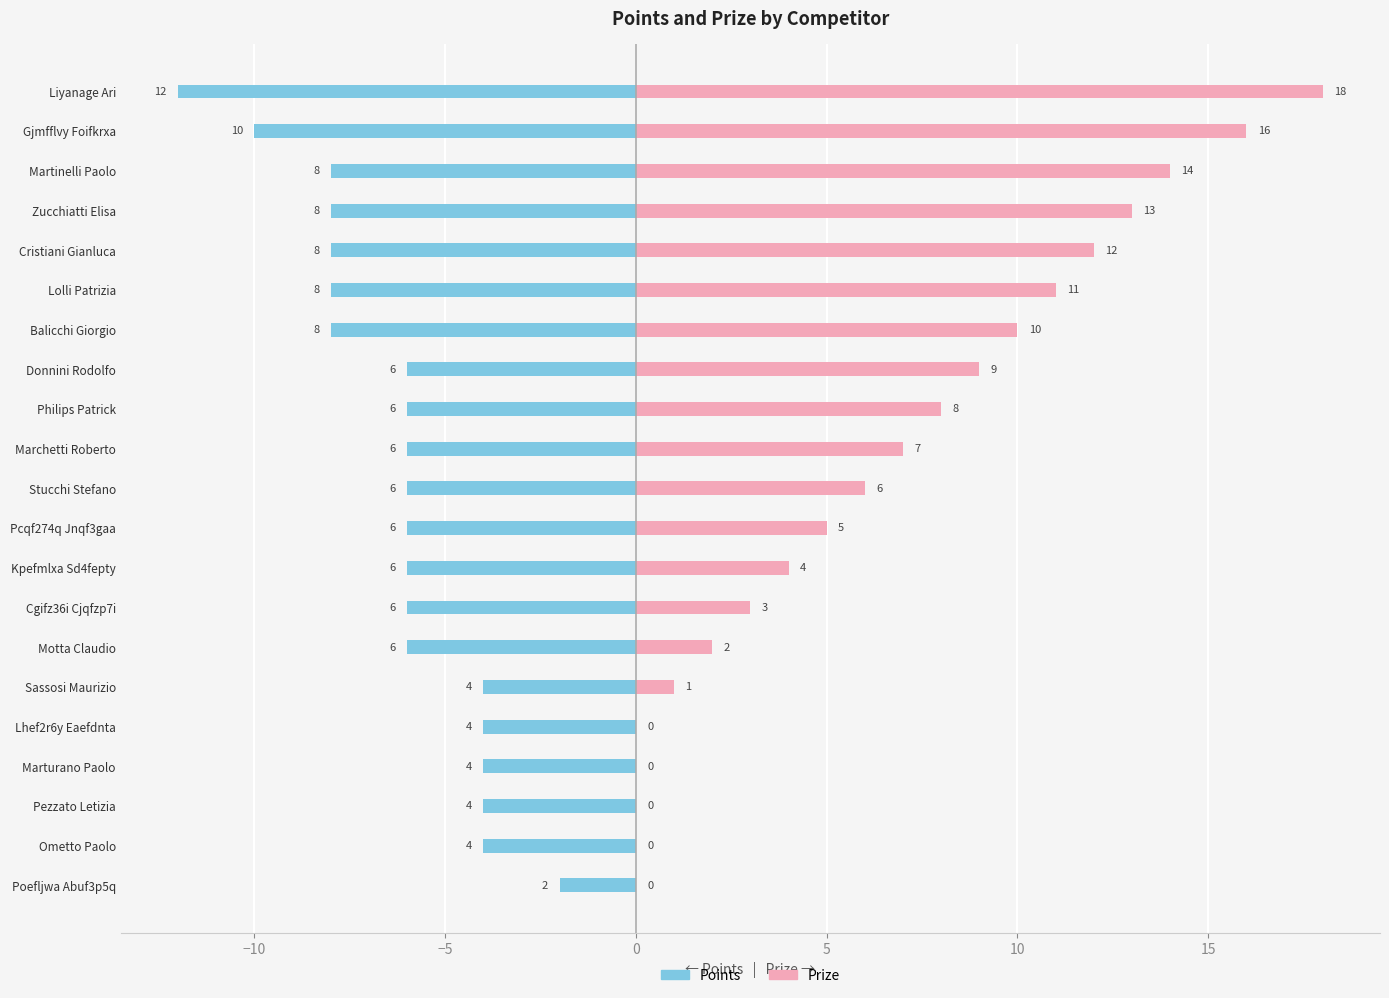

At how many categories does at least one series exceed -3?

21